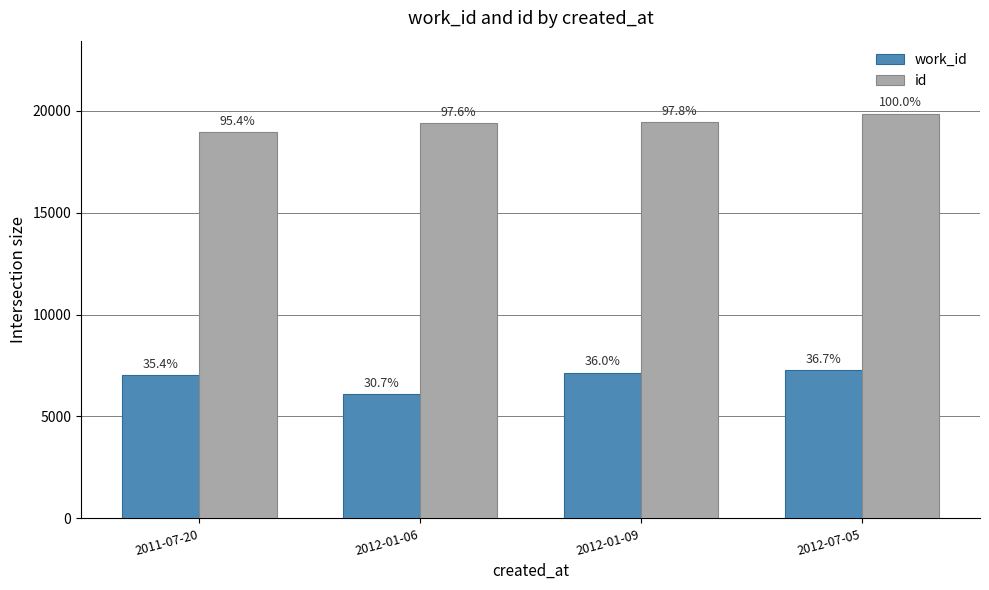

True or false: work_id has a value of 3407 at 2012-01-06.

False